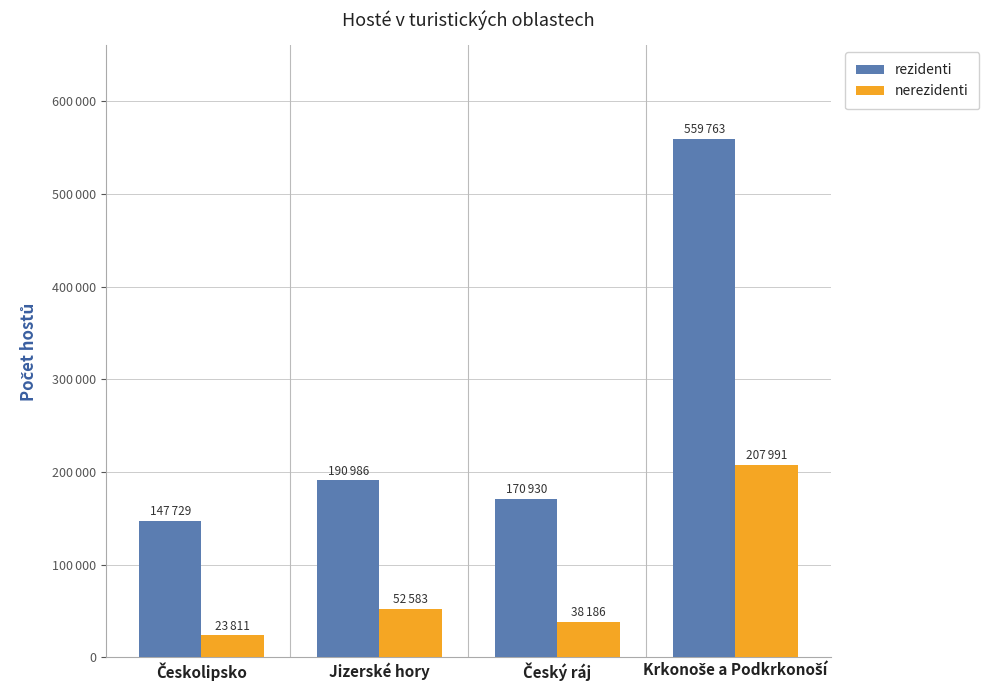

What is the sum of the rezidenti values at Českolipsko and Jizerské hory?

338715